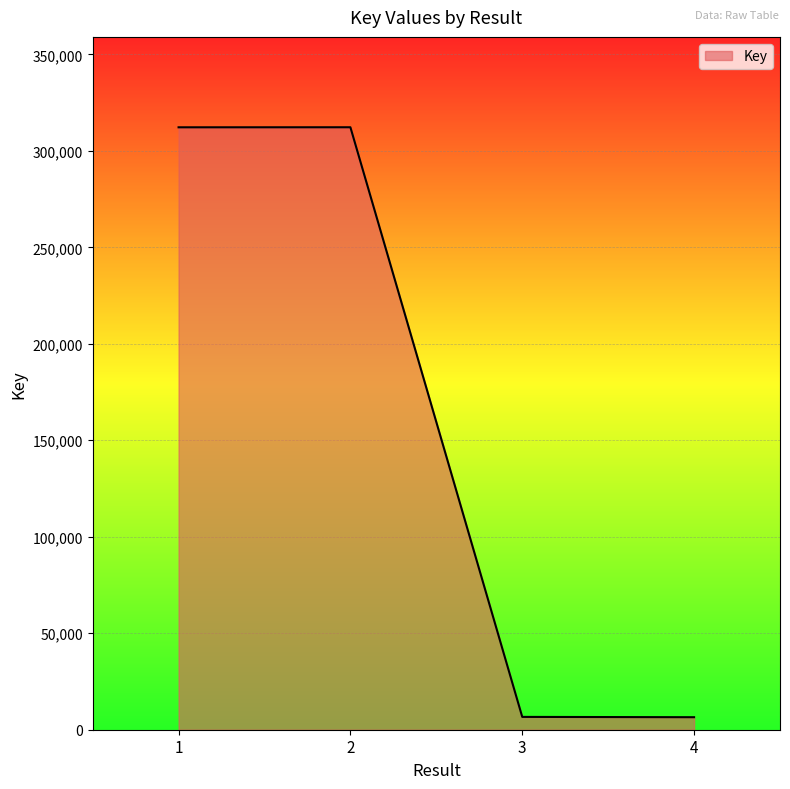

How many lines are shown in the chart?

1